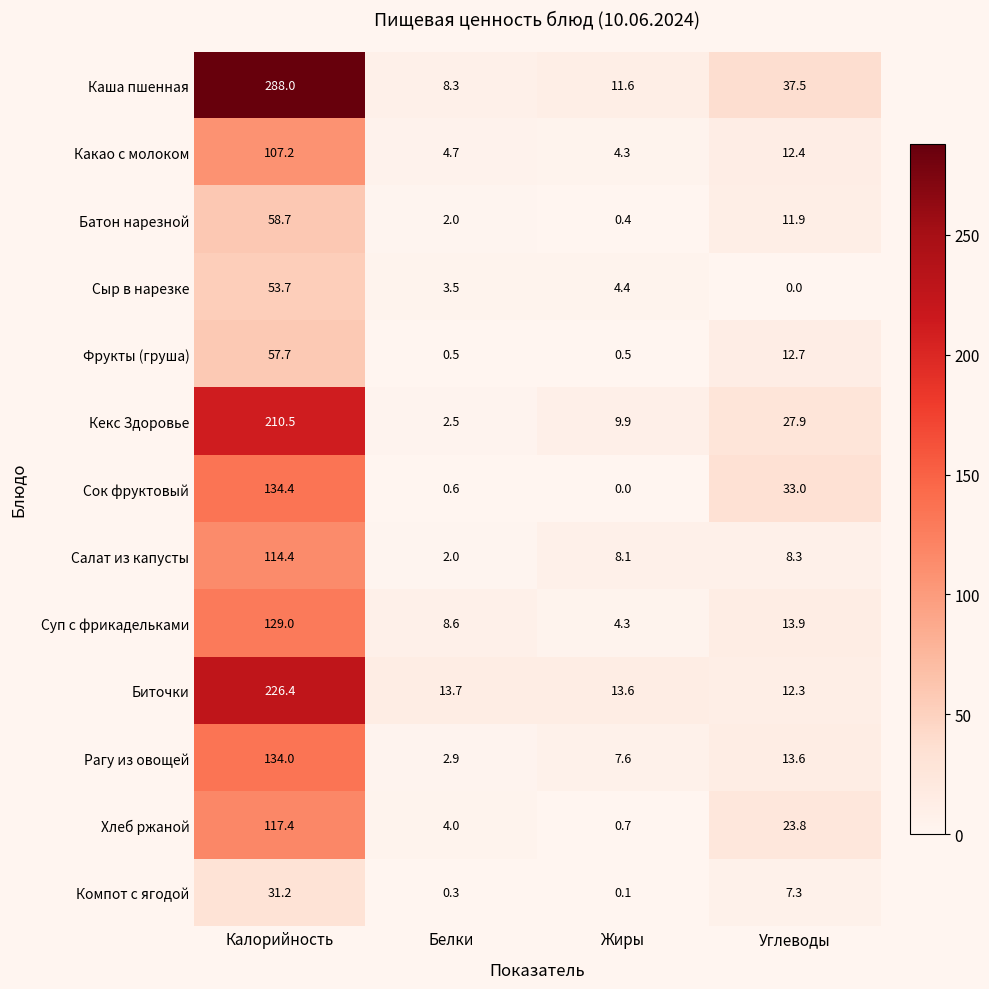

What is the difference between the highest and lowest values at Жиры?

13.6